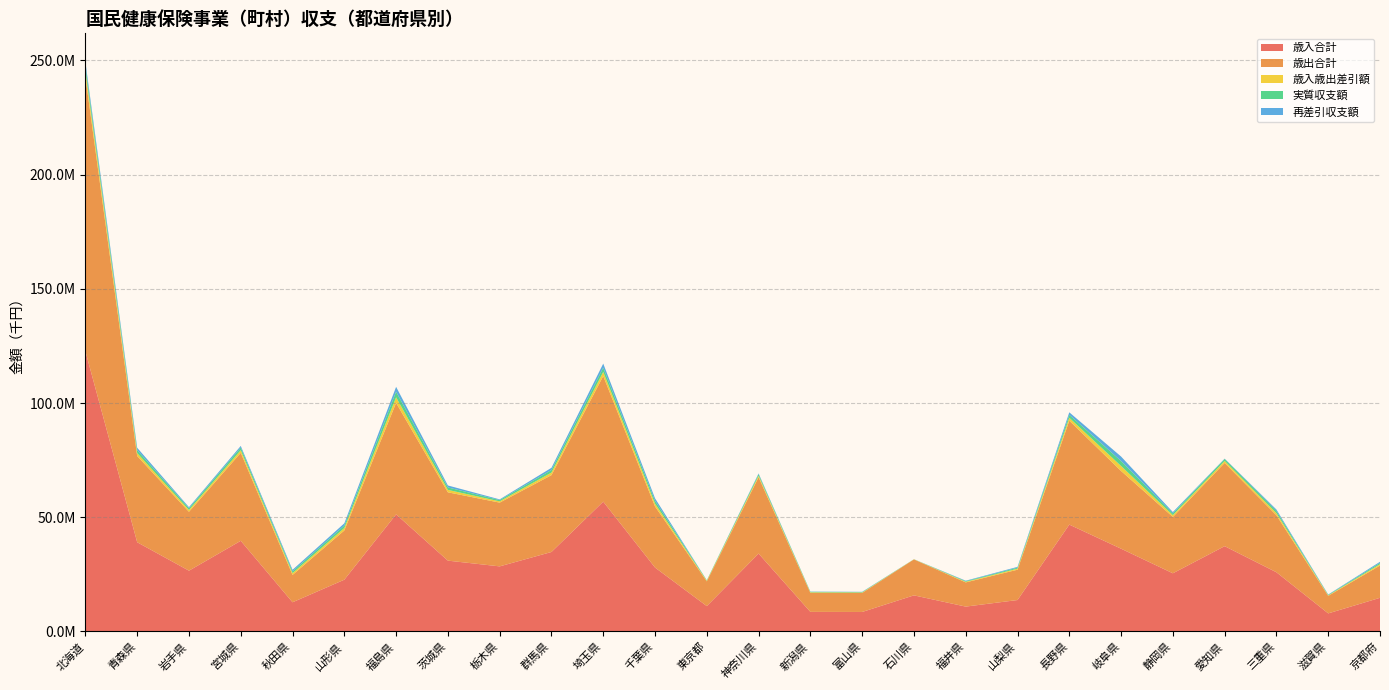

Reading left to right, list all the values displayed in this chart.

歳入合計: 122667524	39037864	26590580	39671591	12756195	22640340	51253678	30986208	28476654	34776227	56821995	27969496	11082625	34084243	8553529	8514860	15786044	10864722	13736991	46769973	36215565	25450293	37324613	25894961	7889089	14710949
歳出合計: 120205880	37747391	25789031	38517152	11980457	21559648	48796774	29919004	27913271	33647385	54994144	26742796	10847782	33405196	8330204	8332460	15741108	10596161	13279898	45494465	34037198	24677647	36458841	24940925	7681596	14137872
歳入歳出差引額: 2461644	1290473	801549	1154439	775738	1080692	2456904	1067204	563383	1128842	1827851	1226700	234843	679047	223325	182400	44936	268561	457093	1275508	2178367	772646	865772	954036	207493	573077
実質収支額: 2347759	1281584	762368	1154439	775738	1080692	2456020	1067204	563383	1126220	1826400	1226700	234843	679047	223325	182400	44936	268561	457024	1275412	2178367	772646	865772	954036	207431	573077
再差引収支額: 1715333	1038618	461222	720870	685151	968399	2123959	860742	294660	950508	1789790	1120424	-514883	319349	100398	127664	-90629	206591	330966	1115977	1962979	590803	134716	619754	166445	492656